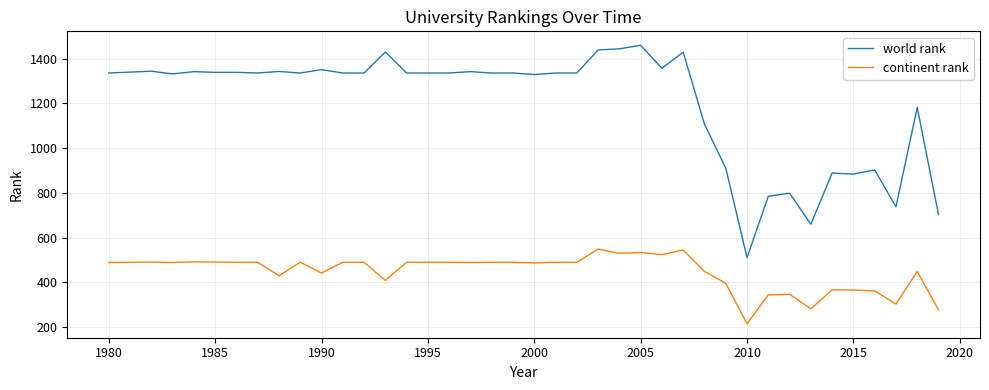

List the series in order of their peak value, highest first.

world rank, continent rank